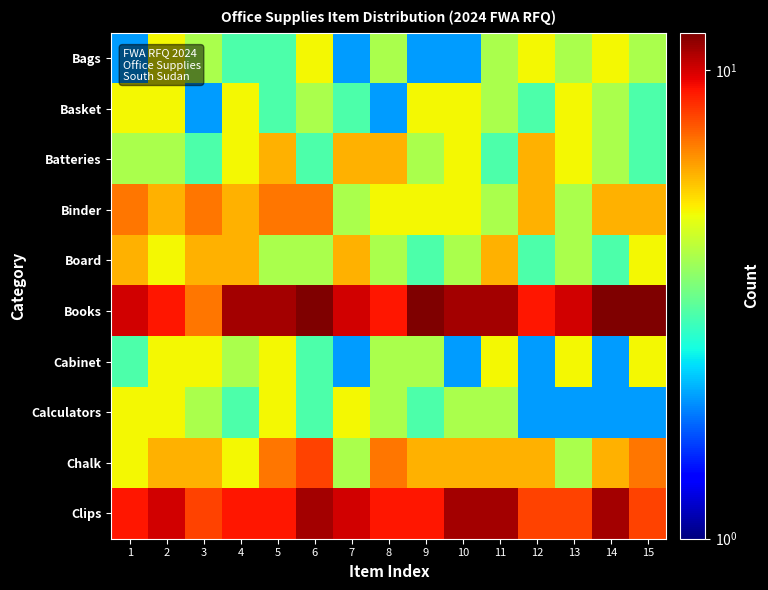

At how many categories does at least one series exceed 3?

15